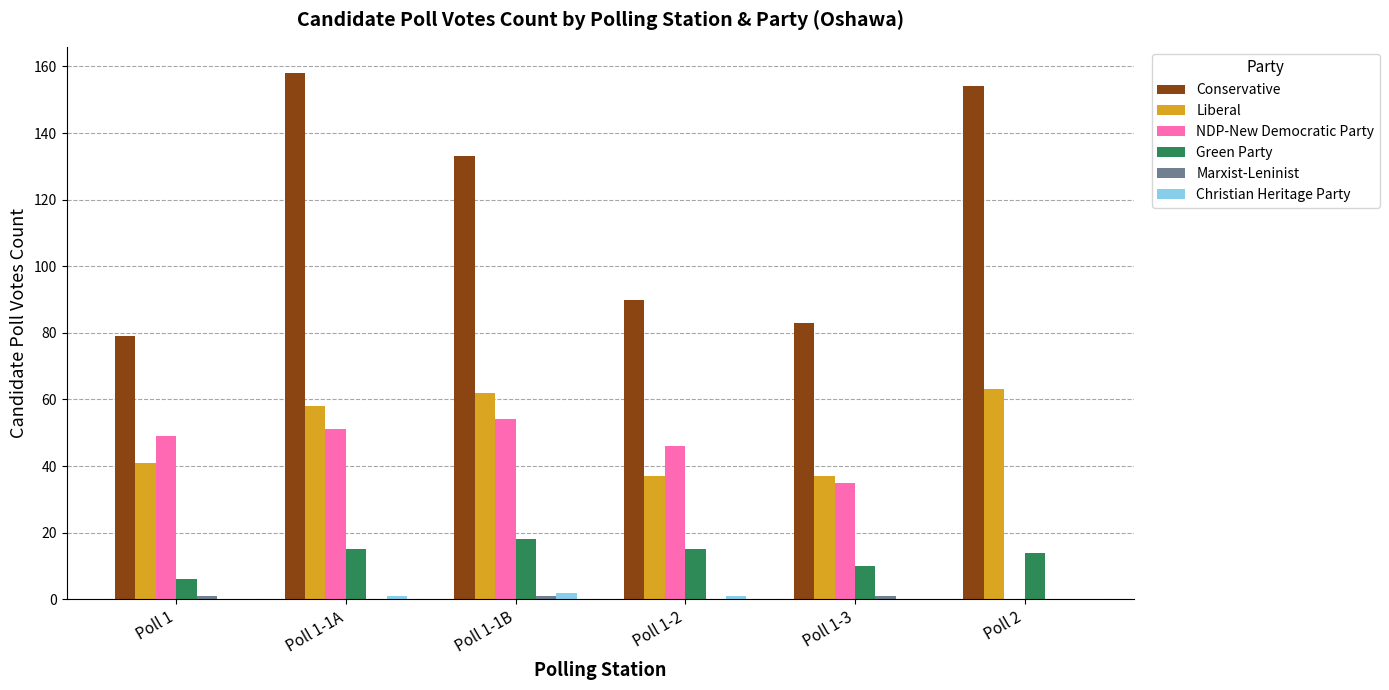

What is the greatest value displayed?

158